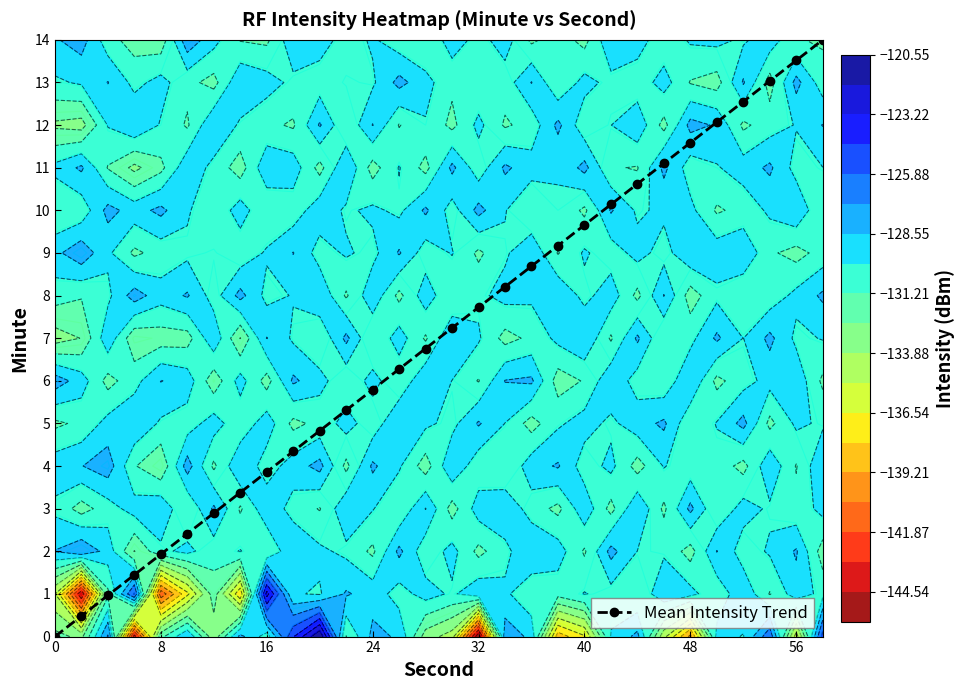

True or false: Mean Intensity Trend has a value of 0.0 at 0.

True